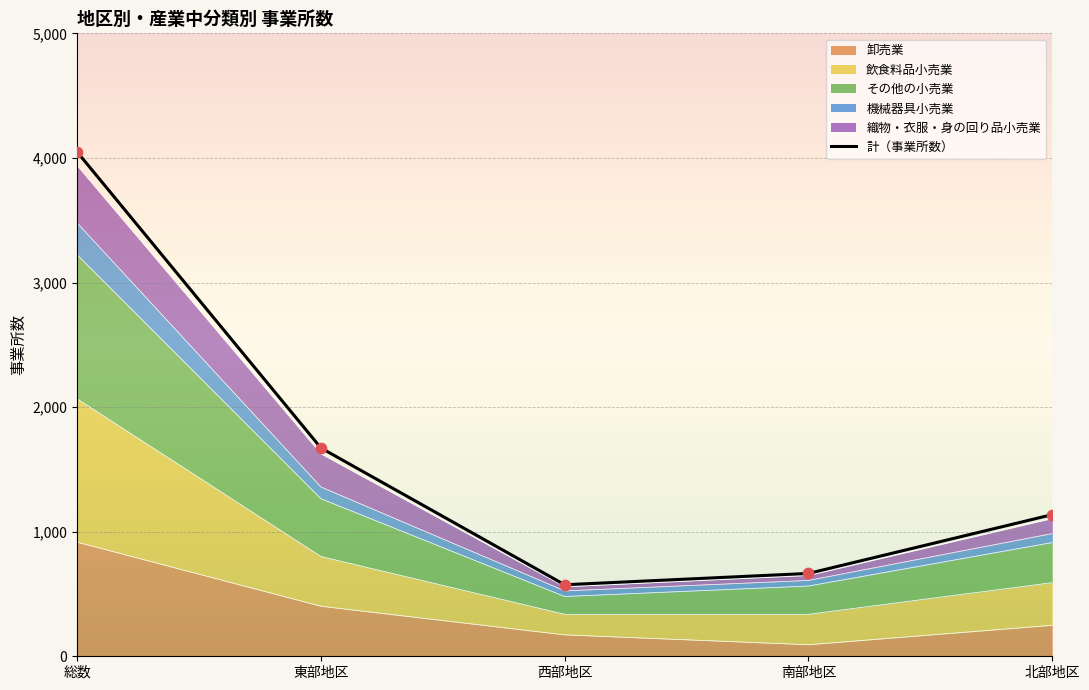

Approximately how many times larger is the value at 北部地区 compared to 南部地区?

1.7